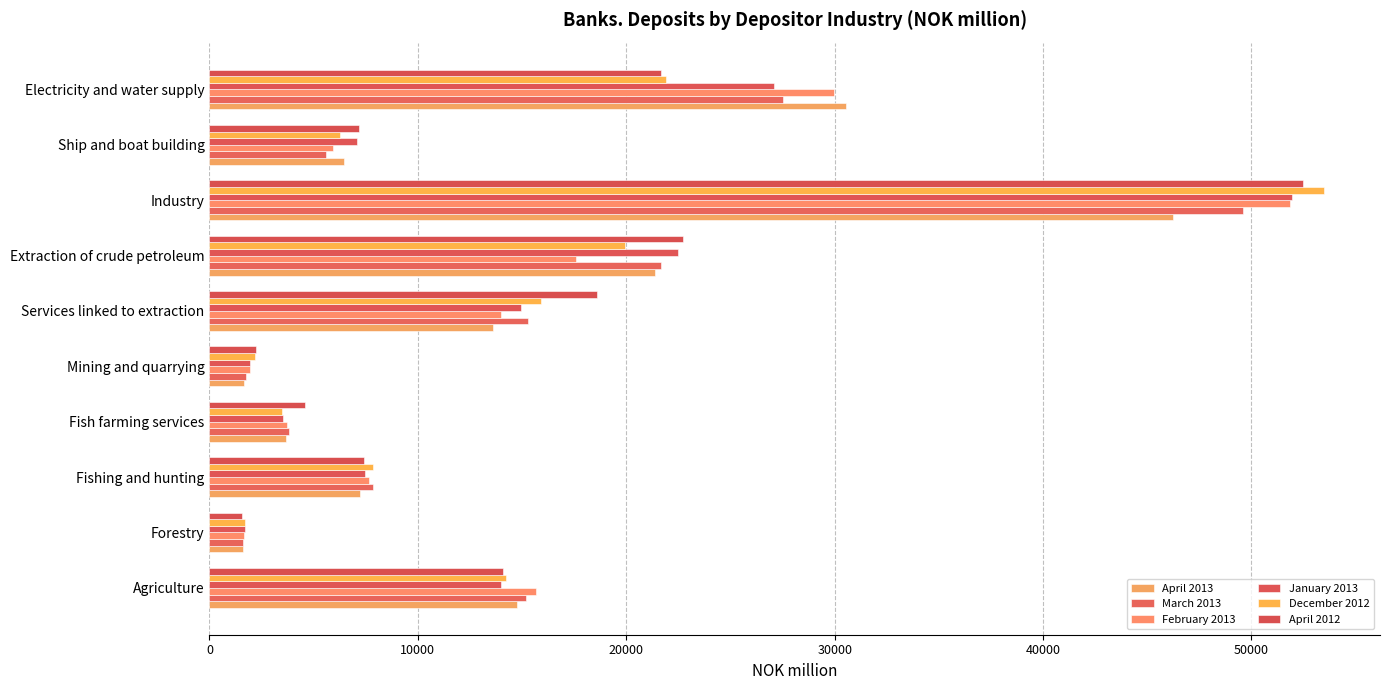

What is the lowest value of the April 2012 series?

1554